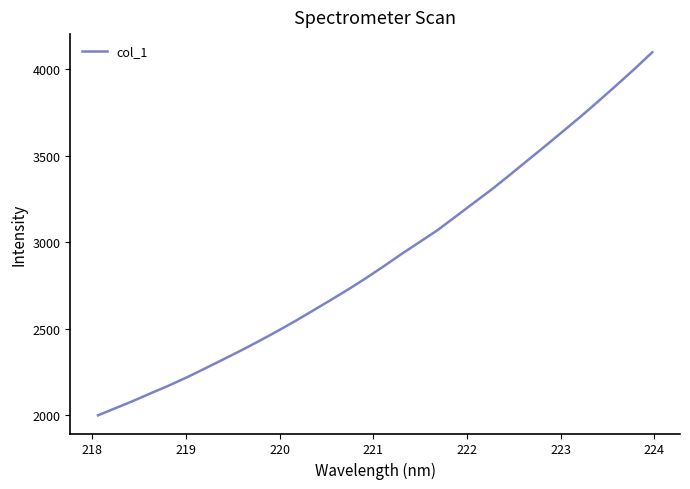

What is the minimum value shown in the chart?

1998.2